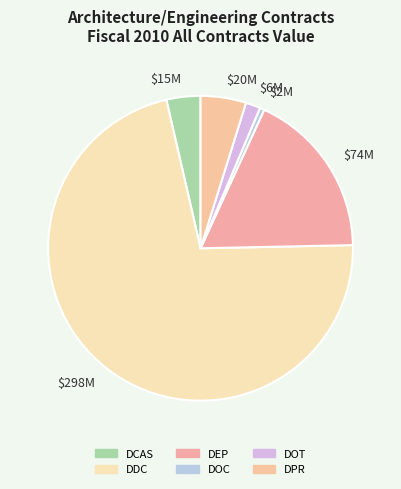

Is it true that $6M is 9% of the pie?

False